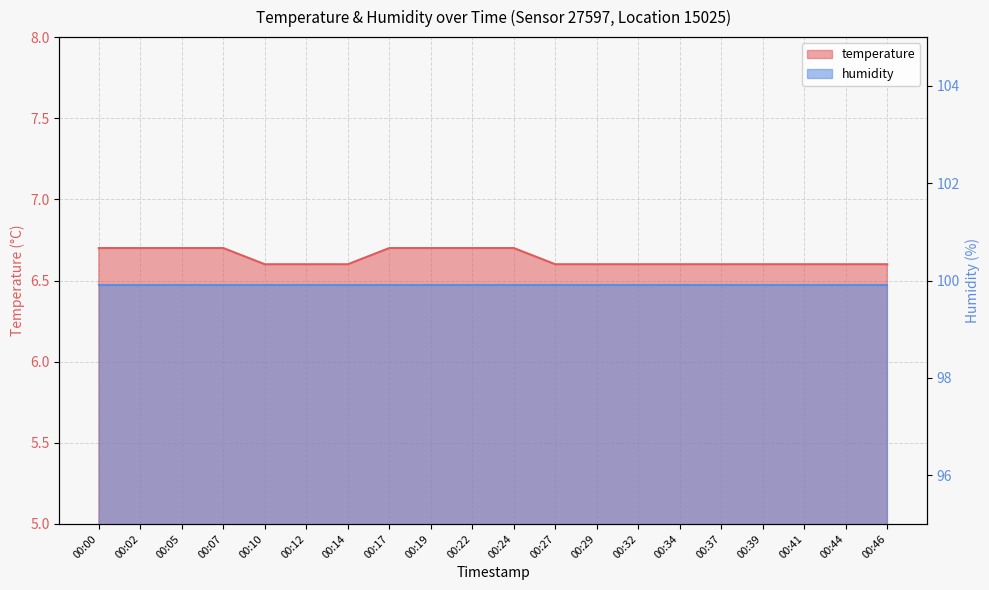

What is the value of the 13th point from the left?

6.6